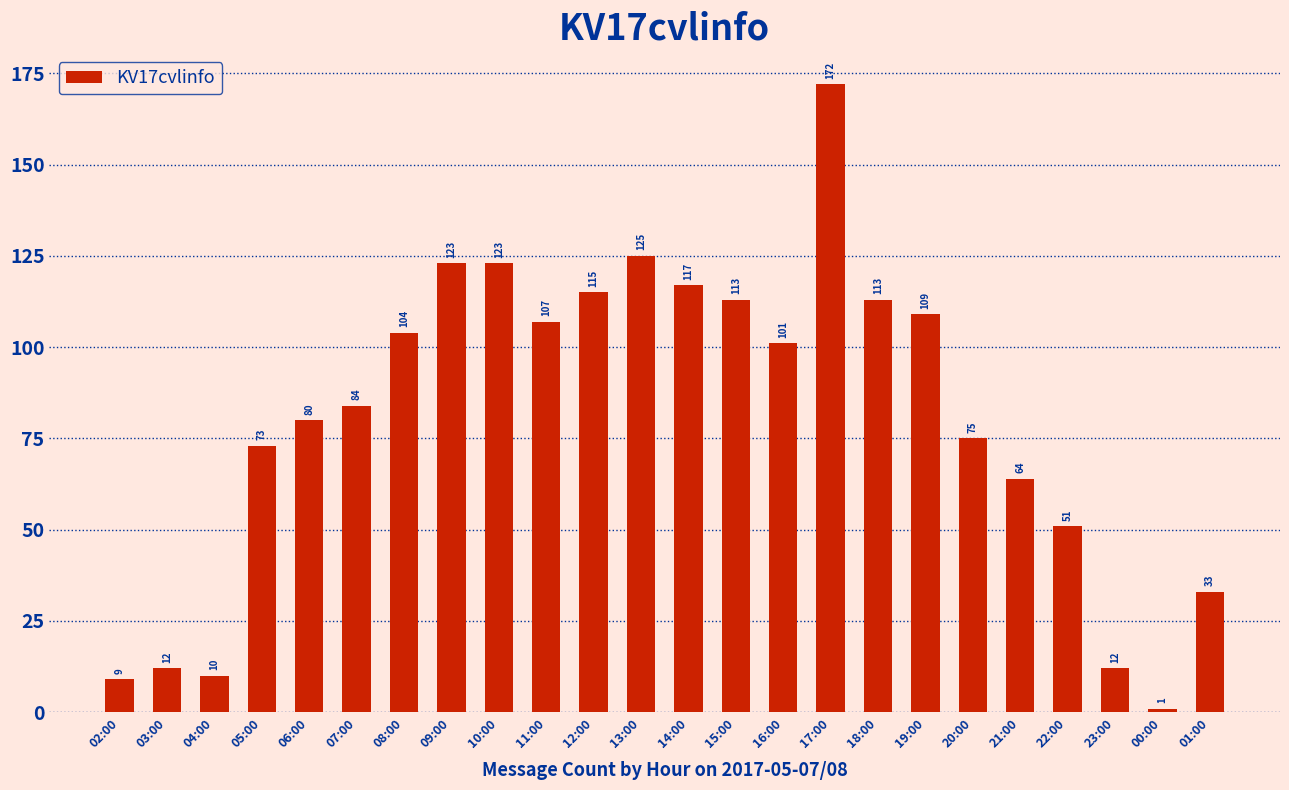

Where does the data first go above 101?

08:00